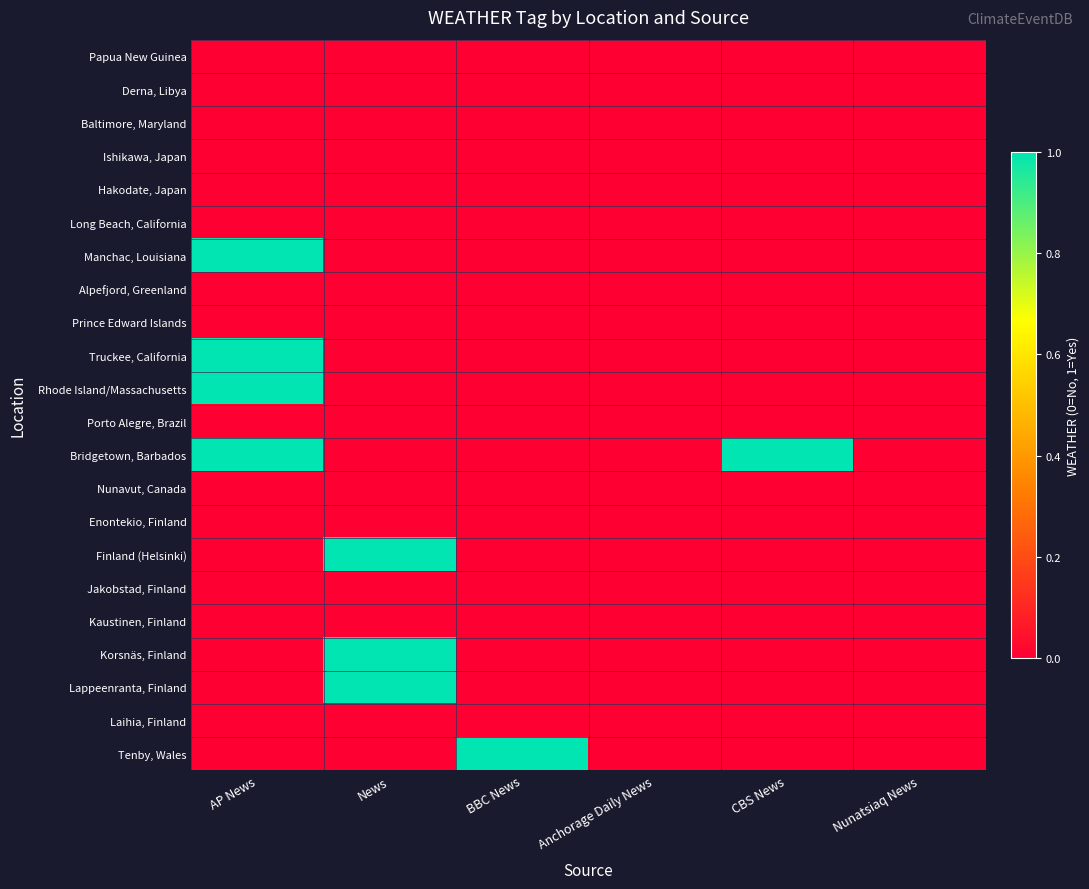

Reading right to left, list all the values displayed in this chart.

Papua New Guinea: Nunatsiaq News=0	CBS News=0	Anchorage Daily News=0	BBC News=0	News=0	AP News=0
Derna, Libya: Nunatsiaq News=0	CBS News=0	Anchorage Daily News=0	BBC News=0	News=0	AP News=0
Baltimore, Maryland: Nunatsiaq News=0	CBS News=0	Anchorage Daily News=0	BBC News=0	News=0	AP News=0
Ishikawa, Japan: Nunatsiaq News=0	CBS News=0	Anchorage Daily News=0	BBC News=0	News=0	AP News=0
Hakodate, Japan: Nunatsiaq News=0	CBS News=0	Anchorage Daily News=0	BBC News=0	News=0	AP News=0
Long Beach, California: Nunatsiaq News=0	CBS News=0	Anchorage Daily News=0	BBC News=0	News=0	AP News=0
Manchac, Louisiana: Nunatsiaq News=0	CBS News=0	Anchorage Daily News=0	BBC News=0	News=0	AP News=1
Alpefjord, Greenland: Nunatsiaq News=0	CBS News=0	Anchorage Daily News=0	BBC News=0	News=0	AP News=0
Prince Edward Islands: Nunatsiaq News=0	CBS News=0	Anchorage Daily News=0	BBC News=0	News=0	AP News=0
Truckee, California: Nunatsiaq News=0	CBS News=0	Anchorage Daily News=0	BBC News=0	News=0	AP News=1
Rhode Island/Massachusetts: Nunatsiaq News=0	CBS News=0	Anchorage Daily News=0	BBC News=0	News=0	AP News=1
Porto Alegre, Brazil: Nunatsiaq News=0	CBS News=0	Anchorage Daily News=0	BBC News=0	News=0	AP News=0
Bridgetown, Barbados: Nunatsiaq News=0	CBS News=1	Anchorage Daily News=0	BBC News=0	News=0	AP News=1
Nunavut, Canada: Nunatsiaq News=0	CBS News=0	Anchorage Daily News=0	BBC News=0	News=0	AP News=0
Enontekio, Finland: Nunatsiaq News=0	CBS News=0	Anchorage Daily News=0	BBC News=0	News=0	AP News=0
Finland (Helsinki): Nunatsiaq News=0	CBS News=0	Anchorage Daily News=0	BBC News=0	News=1	AP News=0
Jakobstad, Finland: Nunatsiaq News=0	CBS News=0	Anchorage Daily News=0	BBC News=0	News=0	AP News=0
Kaustinen, Finland: Nunatsiaq News=0	CBS News=0	Anchorage Daily News=0	BBC News=0	News=0	AP News=0
Korsnäs, Finland: Nunatsiaq News=0	CBS News=0	Anchorage Daily News=0	BBC News=0	News=1	AP News=0
Lappeenranta, Finland: Nunatsiaq News=0	CBS News=0	Anchorage Daily News=0	BBC News=0	News=1	AP News=0
Laihia, Finland: Nunatsiaq News=0	CBS News=0	Anchorage Daily News=0	BBC News=0	News=0	AP News=0
Tenby, Wales: Nunatsiaq News=0	CBS News=0	Anchorage Daily News=0	BBC News=1	News=0	AP News=0